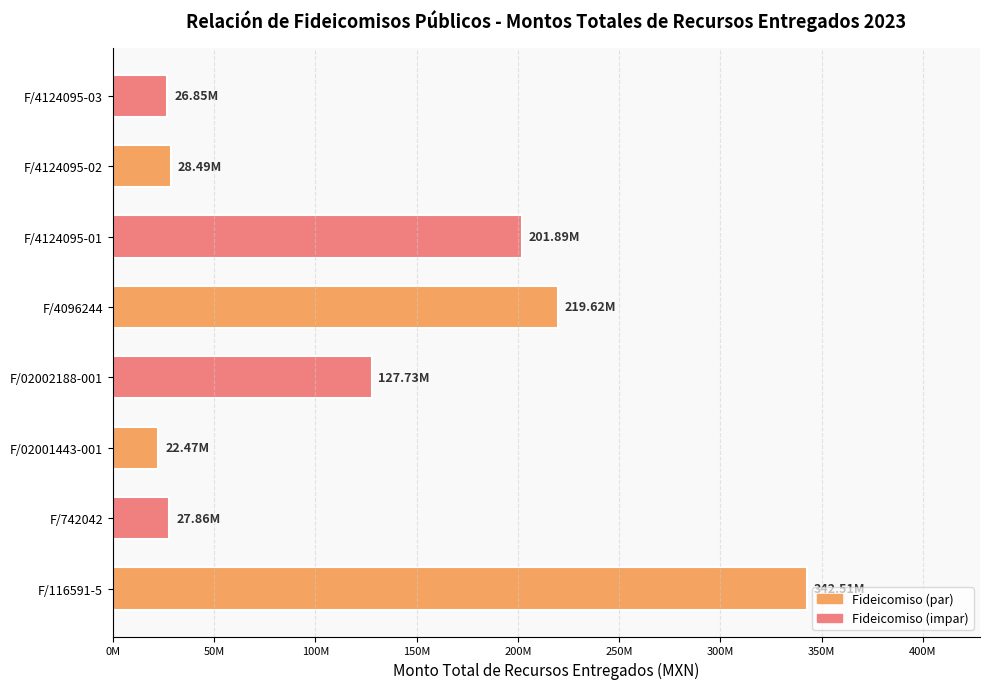

What is the maximum value shown in the chart?

342510753.7